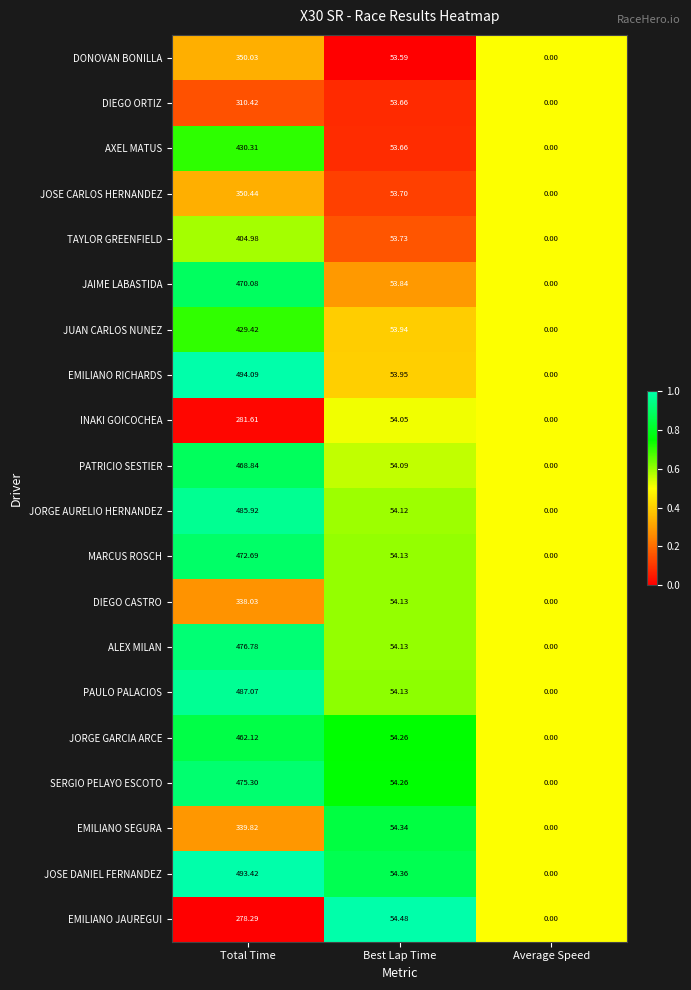

Which series changed the most between Best Lap Time and Average Speed?

EMILIANO JAUREGUI